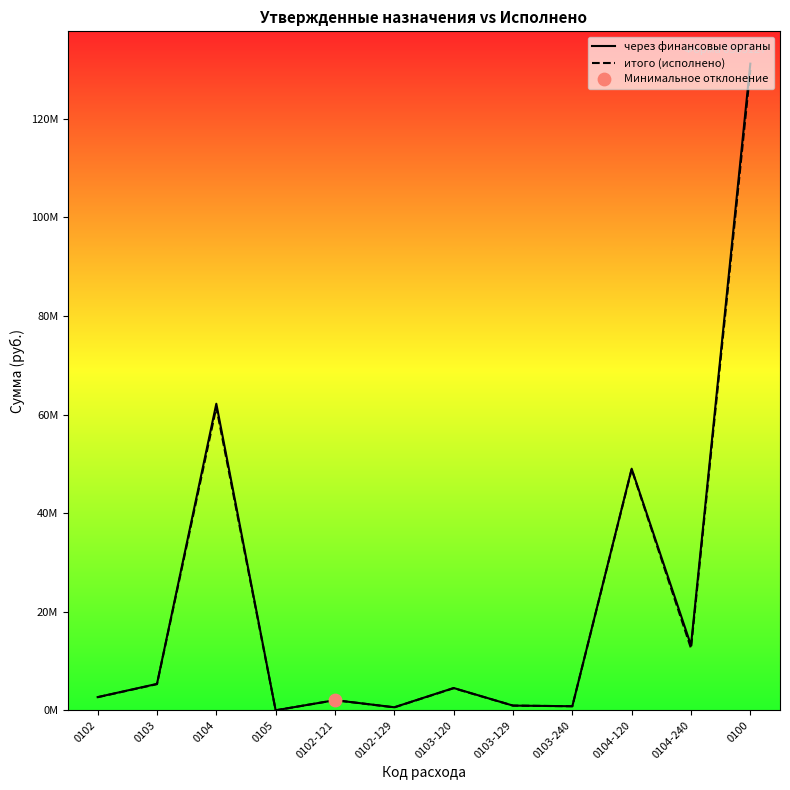

Is the value of через финансовые органы at 0102-129 greater than the value of итого (исполнено) at 0103?

No